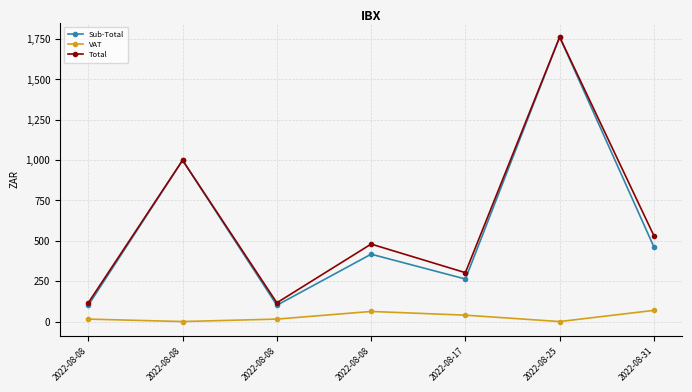

Reading left to right, extract all data points from this chart.

Sub-Total: 2022-08-08=101.0	2022-08-08=999.1	2022-08-08=101.0	2022-08-08=417.2	2022-08-17=263.3	2022-08-25=1762.4	2022-08-31=461.9
VAT: 2022-08-08=15.2	2022-08-08=0.0	2022-08-08=15.2	2022-08-08=62.6	2022-08-17=39.5	2022-08-25=0.0	2022-08-31=69.3
Total: 2022-08-08=116.2	2022-08-08=999.1	2022-08-08=116.2	2022-08-08=479.8	2022-08-17=302.8	2022-08-25=1762.4	2022-08-31=531.1